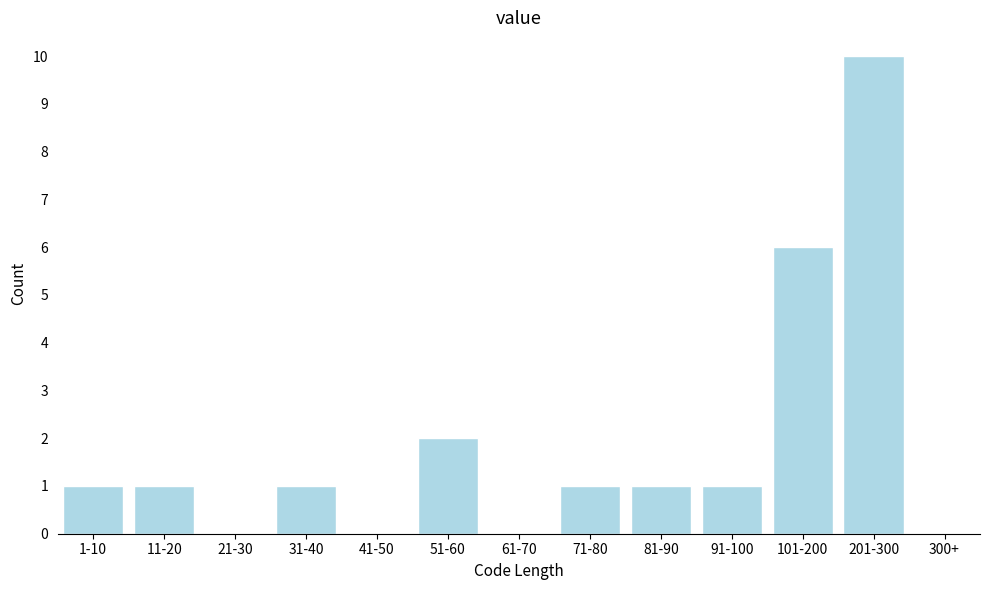

Reading left to right, transcribe all the data shown in this chart.

1-10=1	11-20=1	21-30=0	31-40=1	41-50=0	51-60=2	61-70=0	71-80=1	81-90=1	91-100=1	101-200=6	201-300=10	300+=0